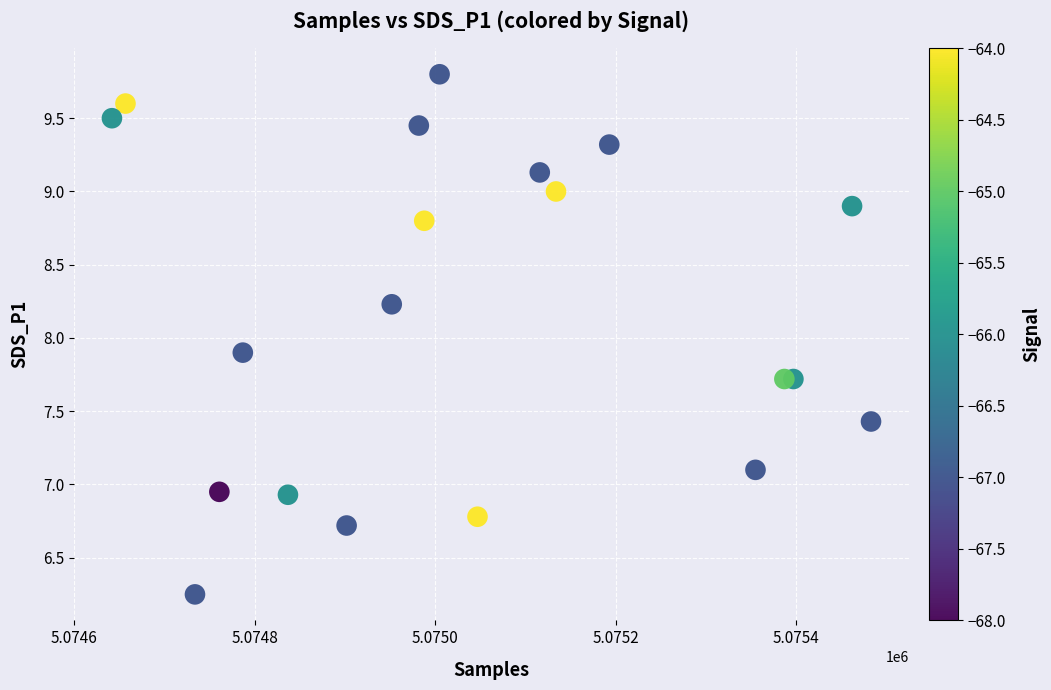

What Y value in the scatter plot is closest to 8?

7.9